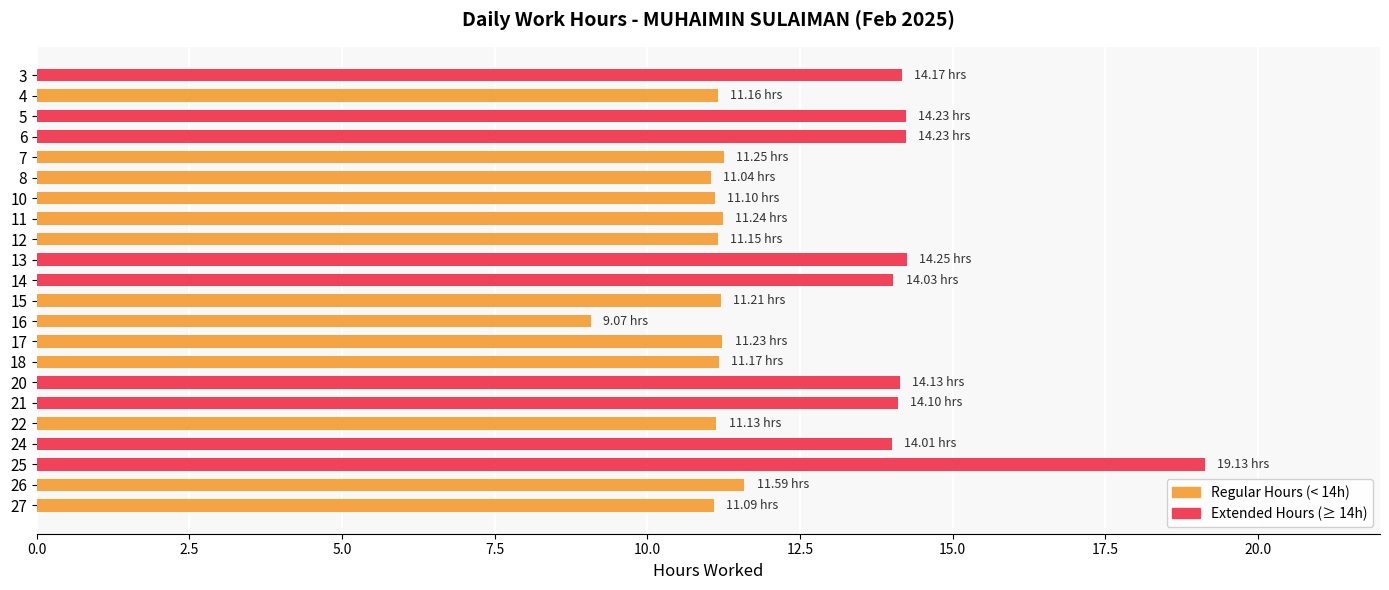

Does the chart contain any negative values?

No